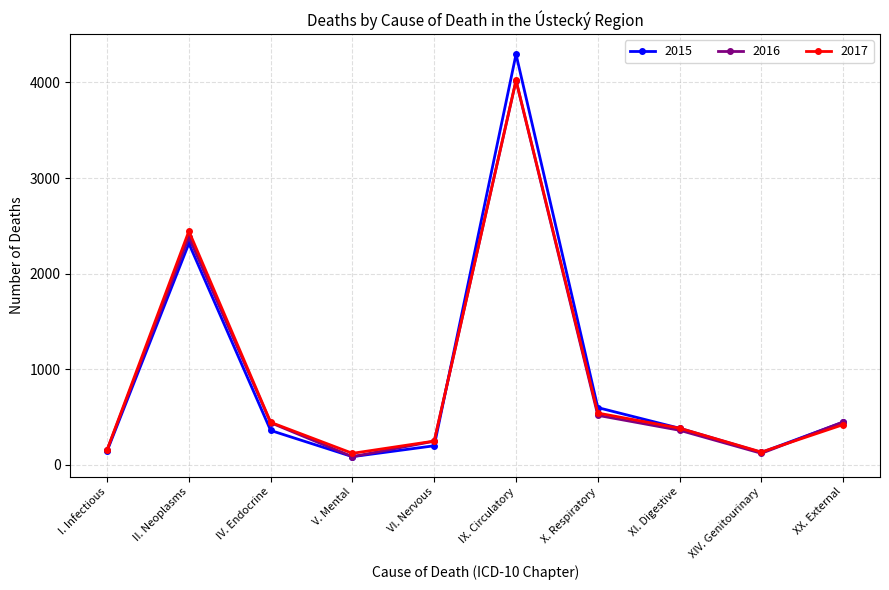

Is it true that 2017 equals 1122 at IX. Circulatory?

False